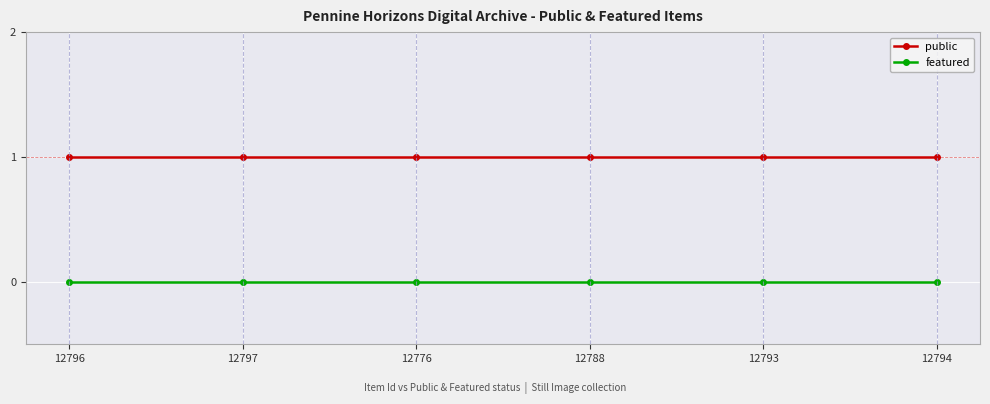

Is the value of featured at 12776 greater than the value of public at 12788?

No